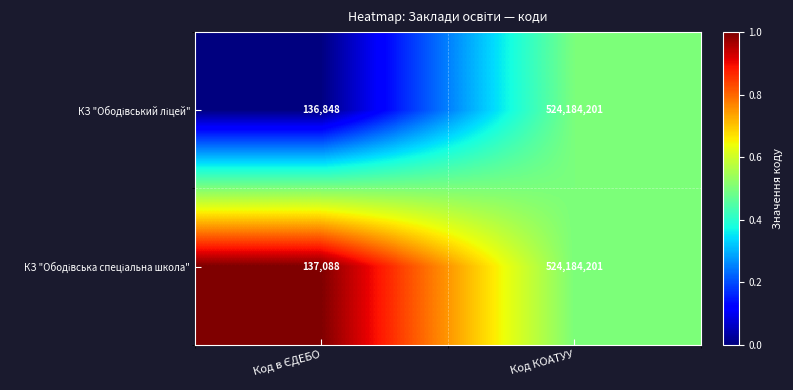

How many categories are shown in the chart?

2